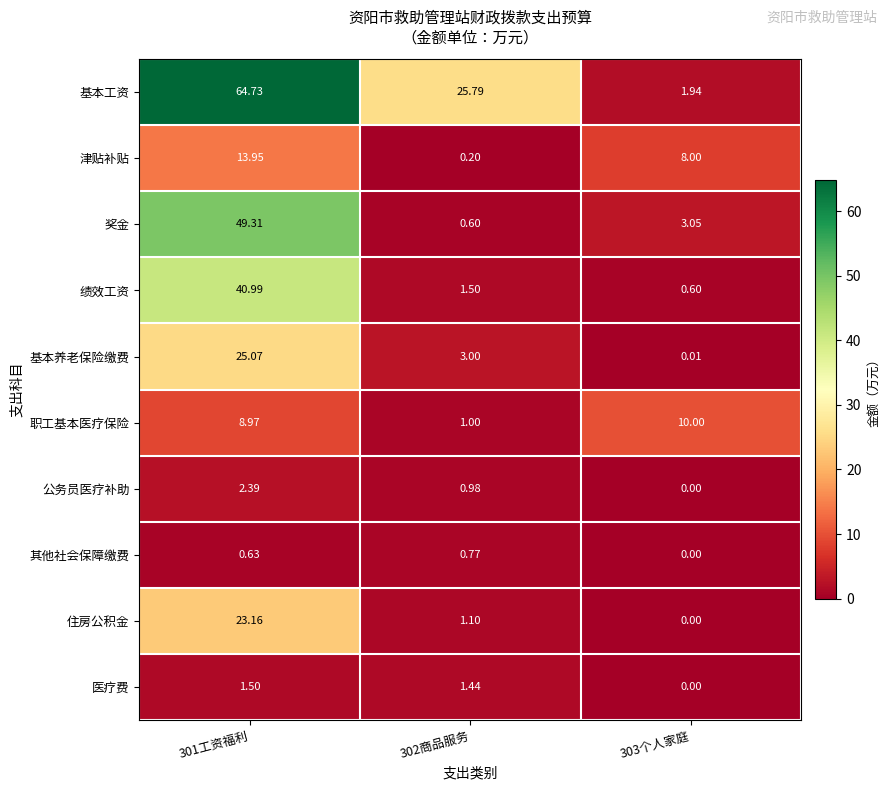

Which series has the largest total across all categories?

基本工资